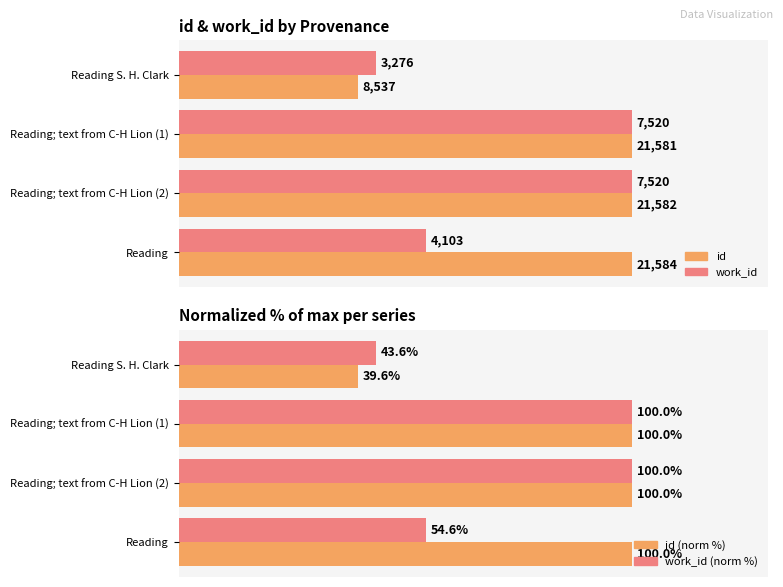

At how many categories does at least one series exceed 61?

3